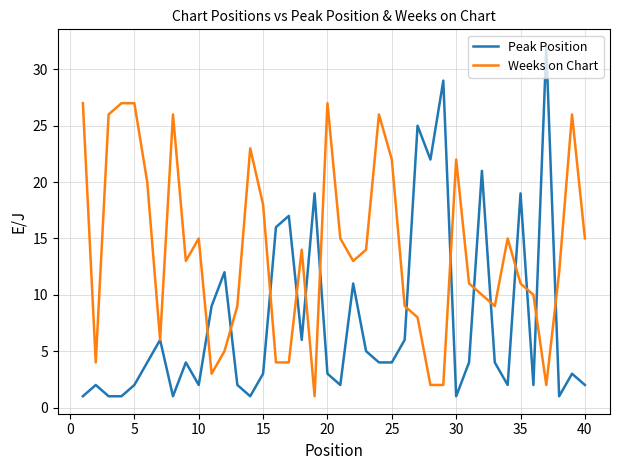

Which series has the widest spread of values?

Peak Position